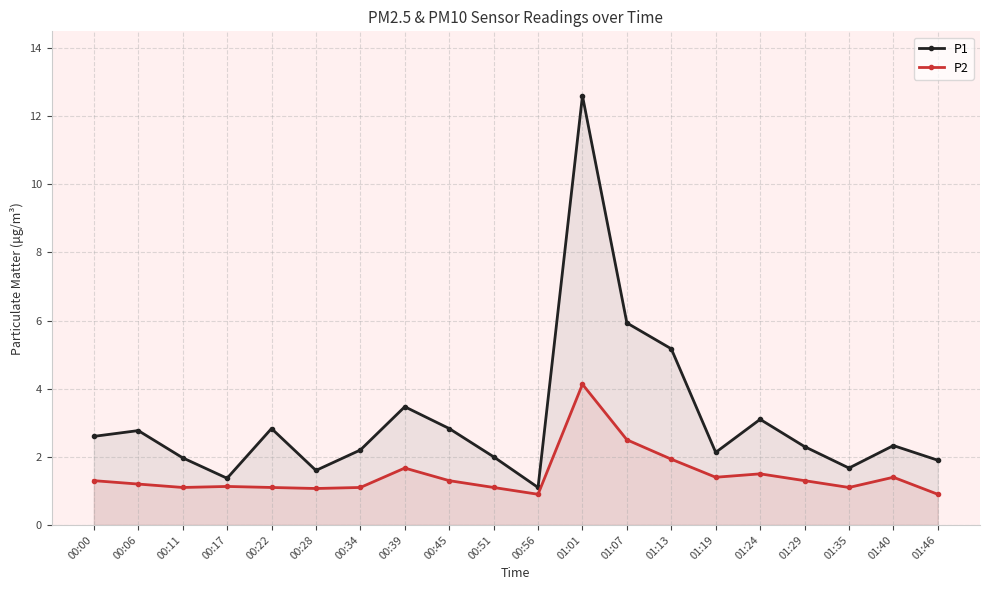

What is the minimum value shown in the chart?

0.9